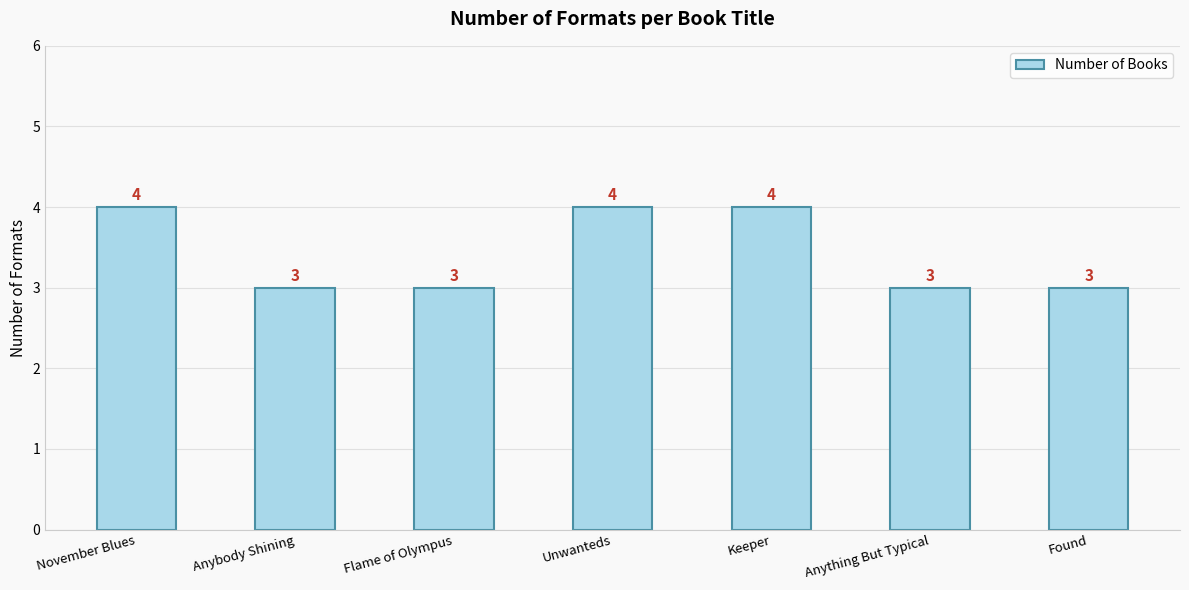

How many bars are there in total?

7